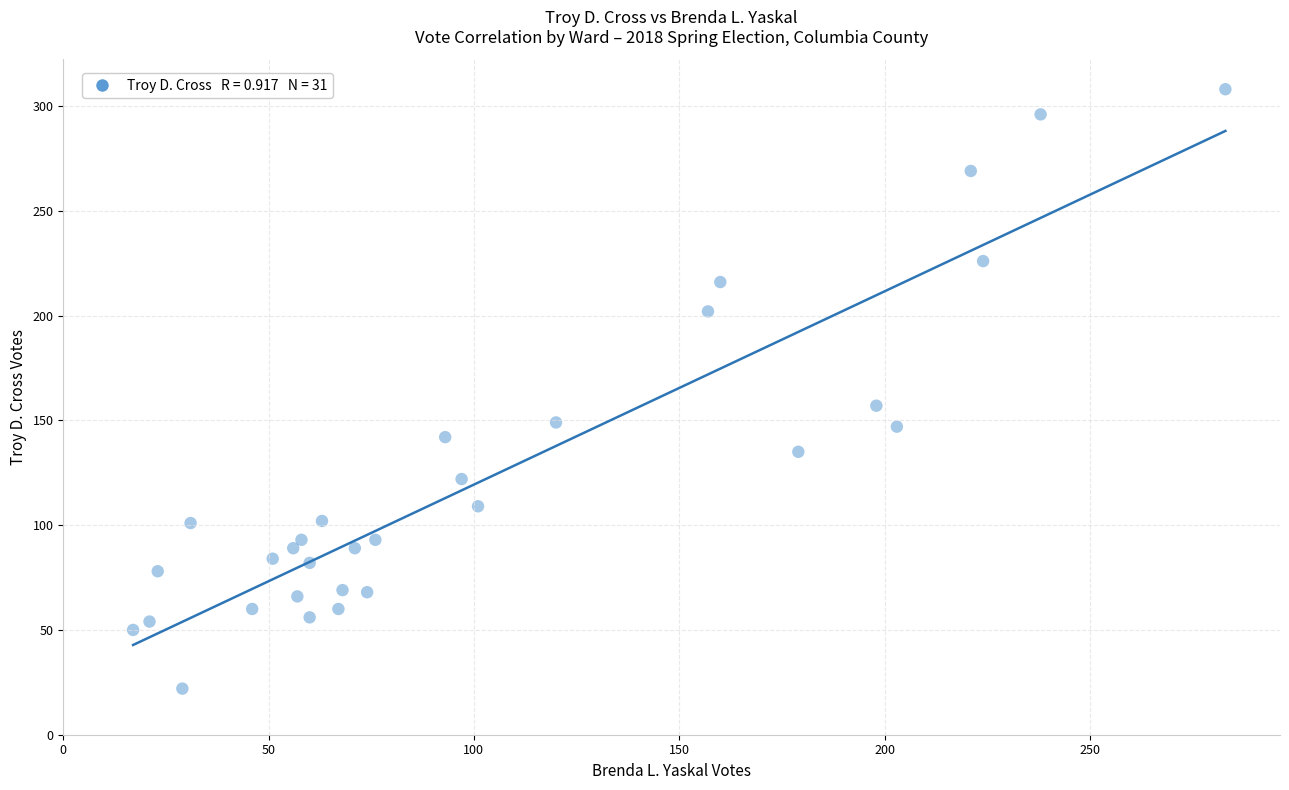

What Y value in the scatter plot is closest to 165?

157